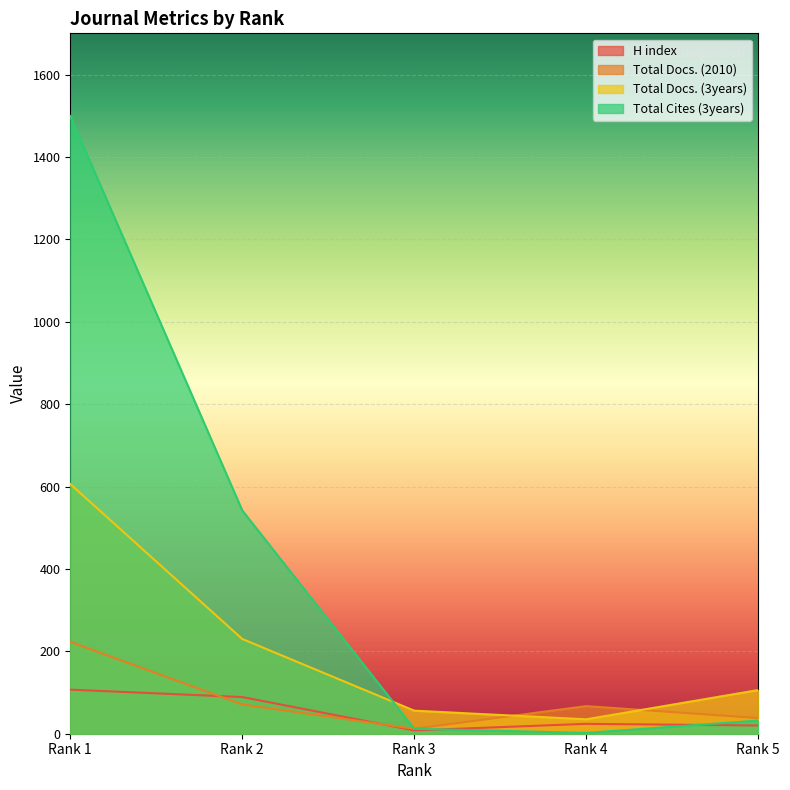

How many values in the Total Cites (3years) series are below 32?

2